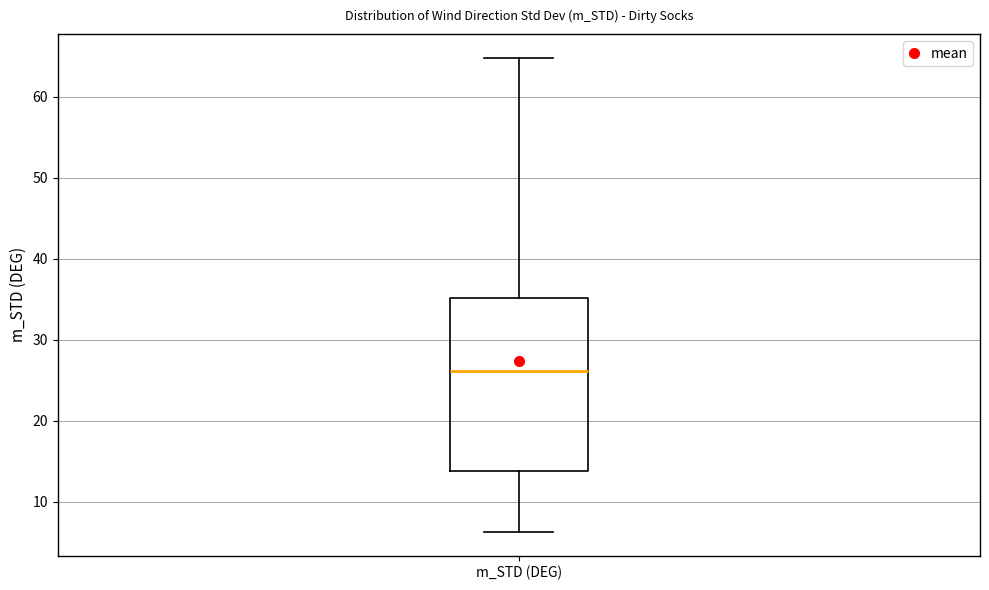

Read this box plot against the y-axis: the position of the median line, the range covered by the box, and the ends of both whiskers. The values are not printed on the chart, so give them approximately, as read against the axis.

median 26, box 14 to 35, whiskers 6 to 65